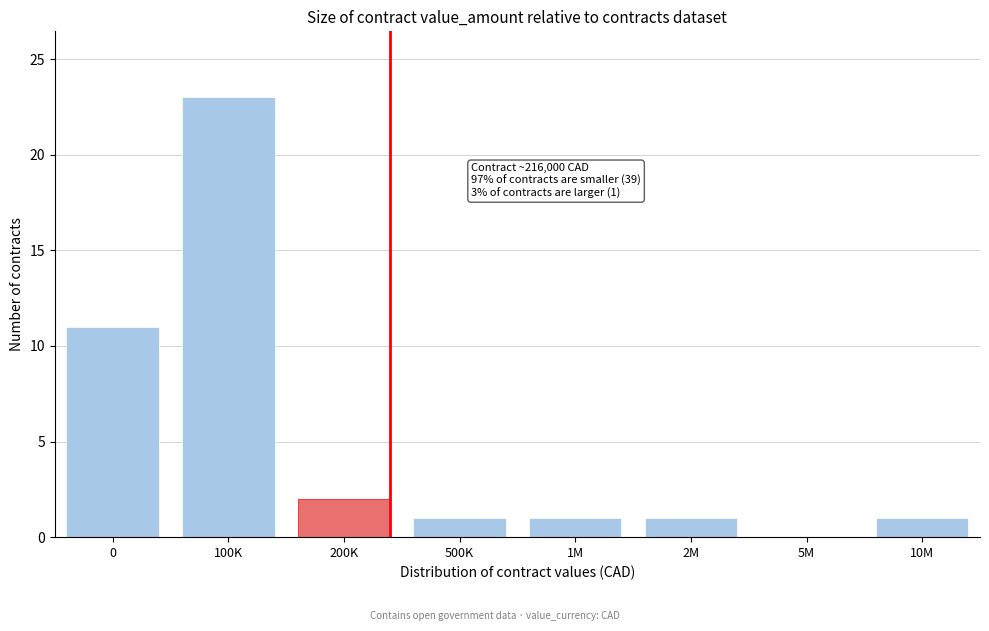

Reading right to left, list all the values displayed in this chart.

10M=1	5M=0	2M=1	1M=1	500K=1	200K=2	100K=23	0=11